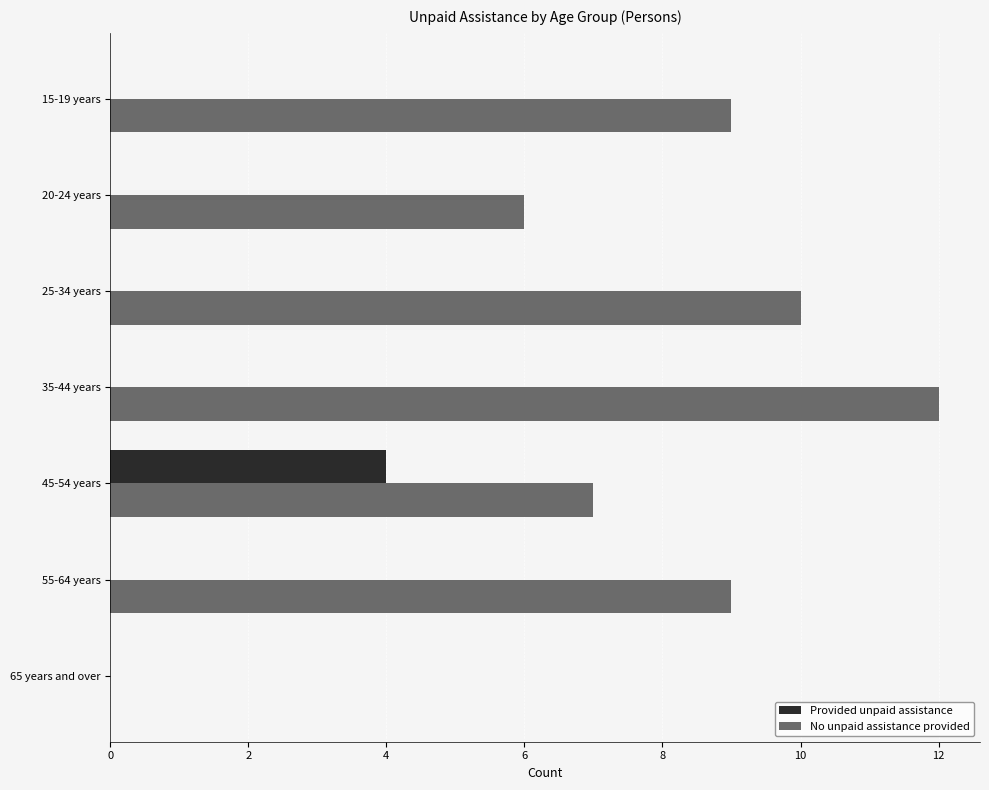

Is it true that No unpaid assistance provided equals 10 at 25-34 years?

True